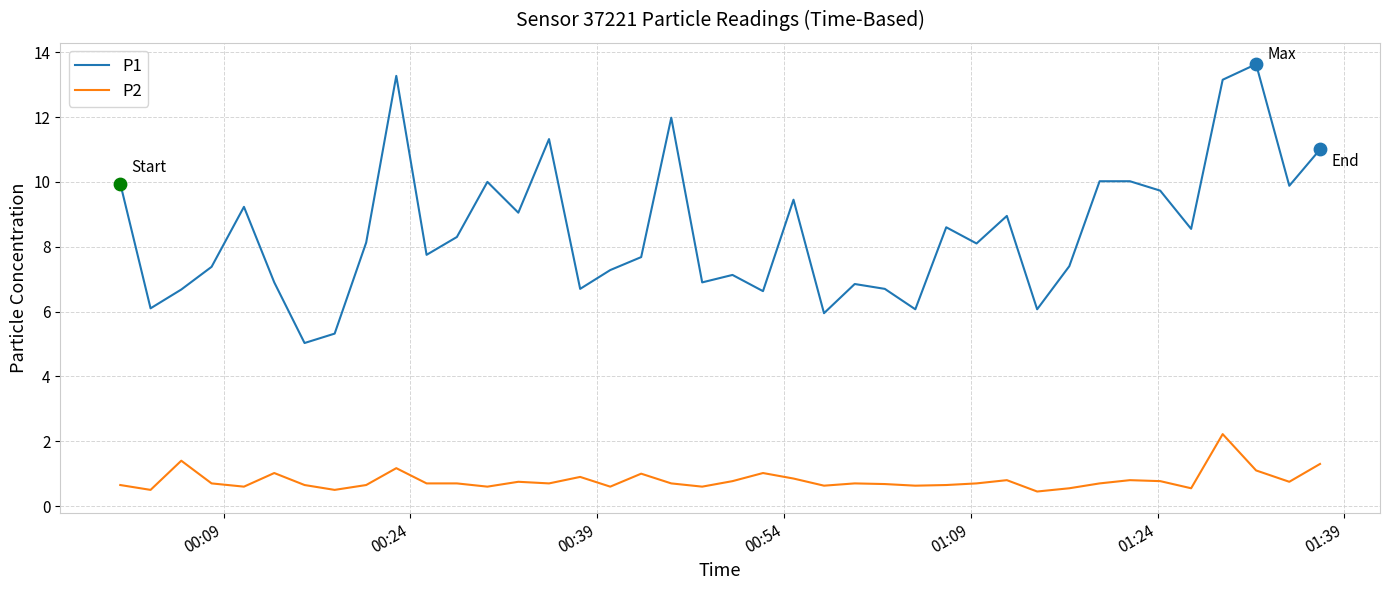

Which series has the largest total across all categories?

P1